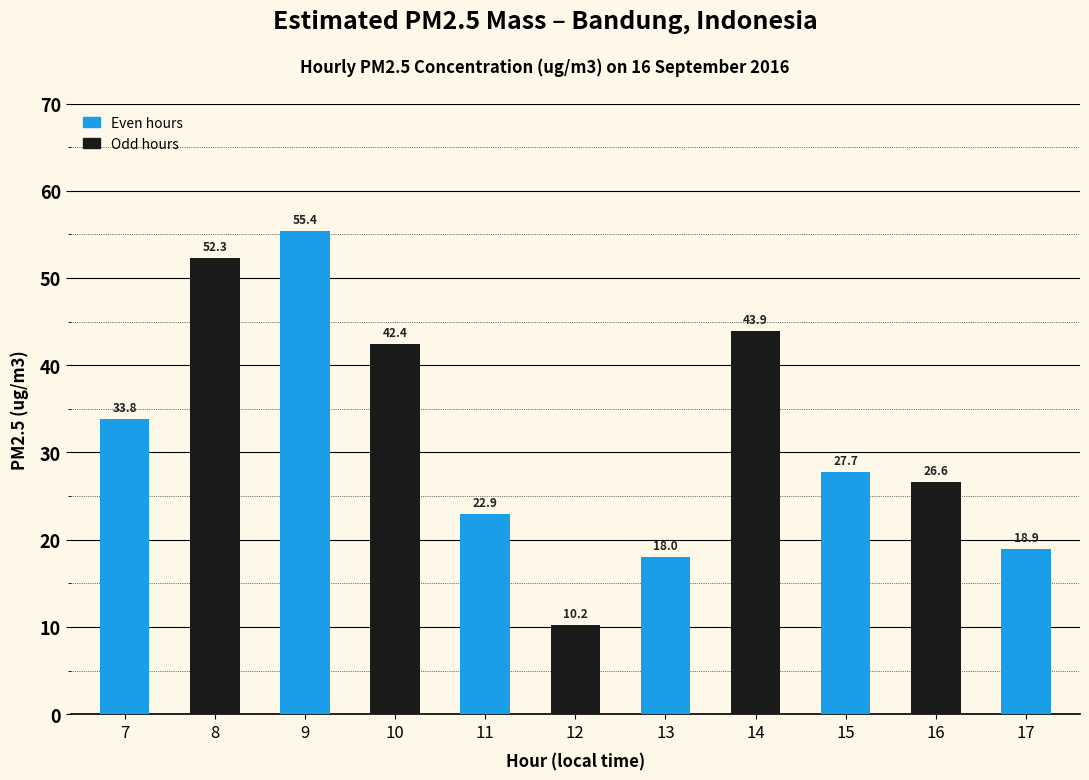

Reading right to left, list all the values displayed in this chart.

17=18.9	16=26.6	15=27.7	14=43.9	13=18.0	12=10.2	11=22.9	10=42.4	9=55.4	8=52.3	7=33.8